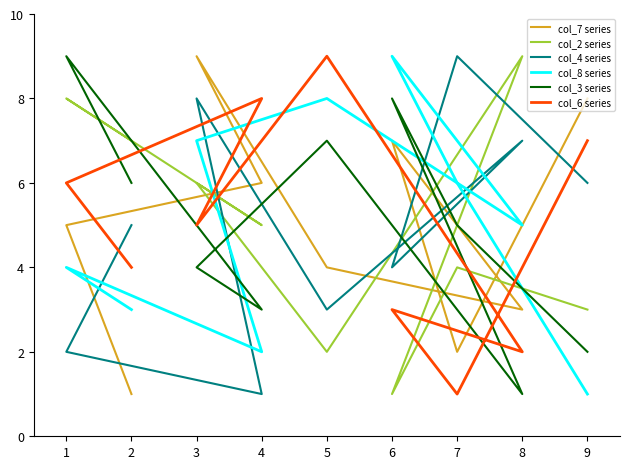

How many intersections are there between col_8 series and col_3 series?

2